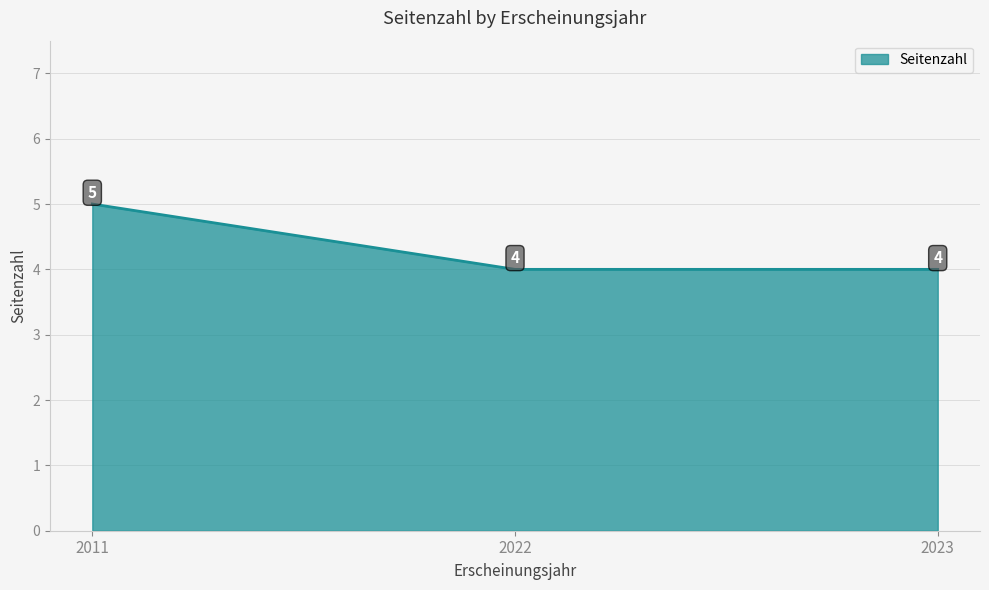

Reading left to right, transcribe all the data shown in this chart.

5	4	4